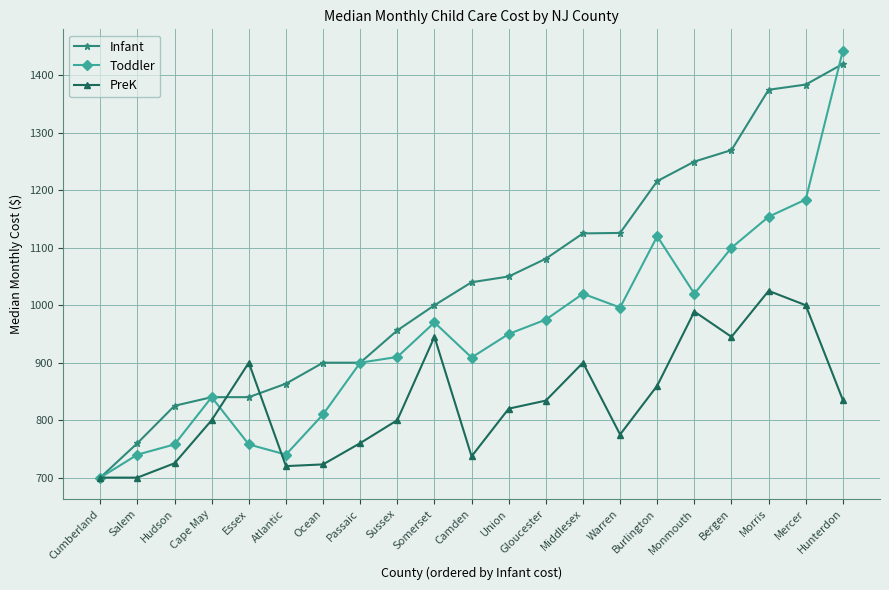

Which series has the largest total across all categories?

Infant